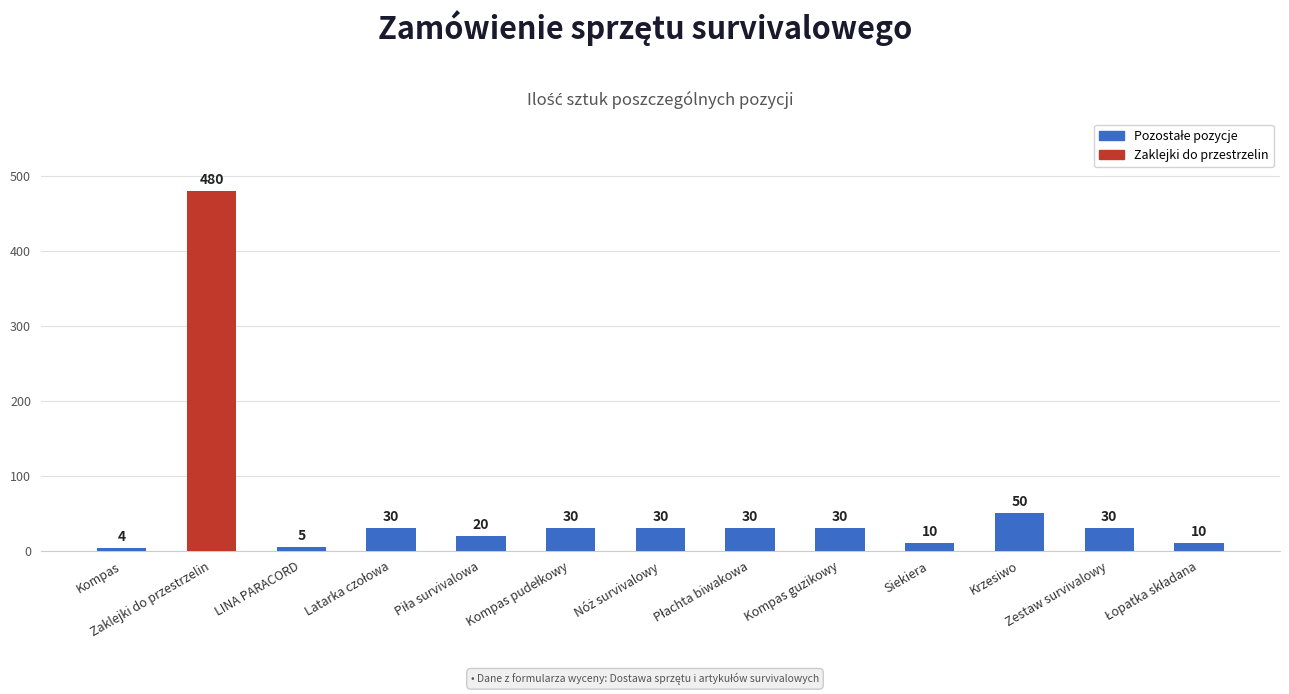

What is the smallest value displayed?

4